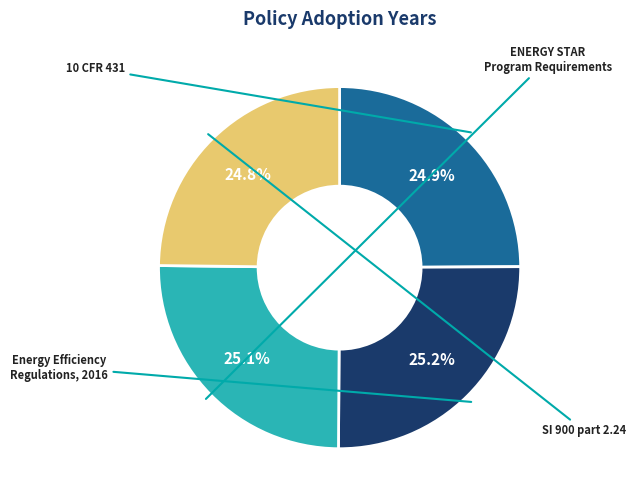

Which category has the smallest portion of the pie?

SI 900 part 2.24